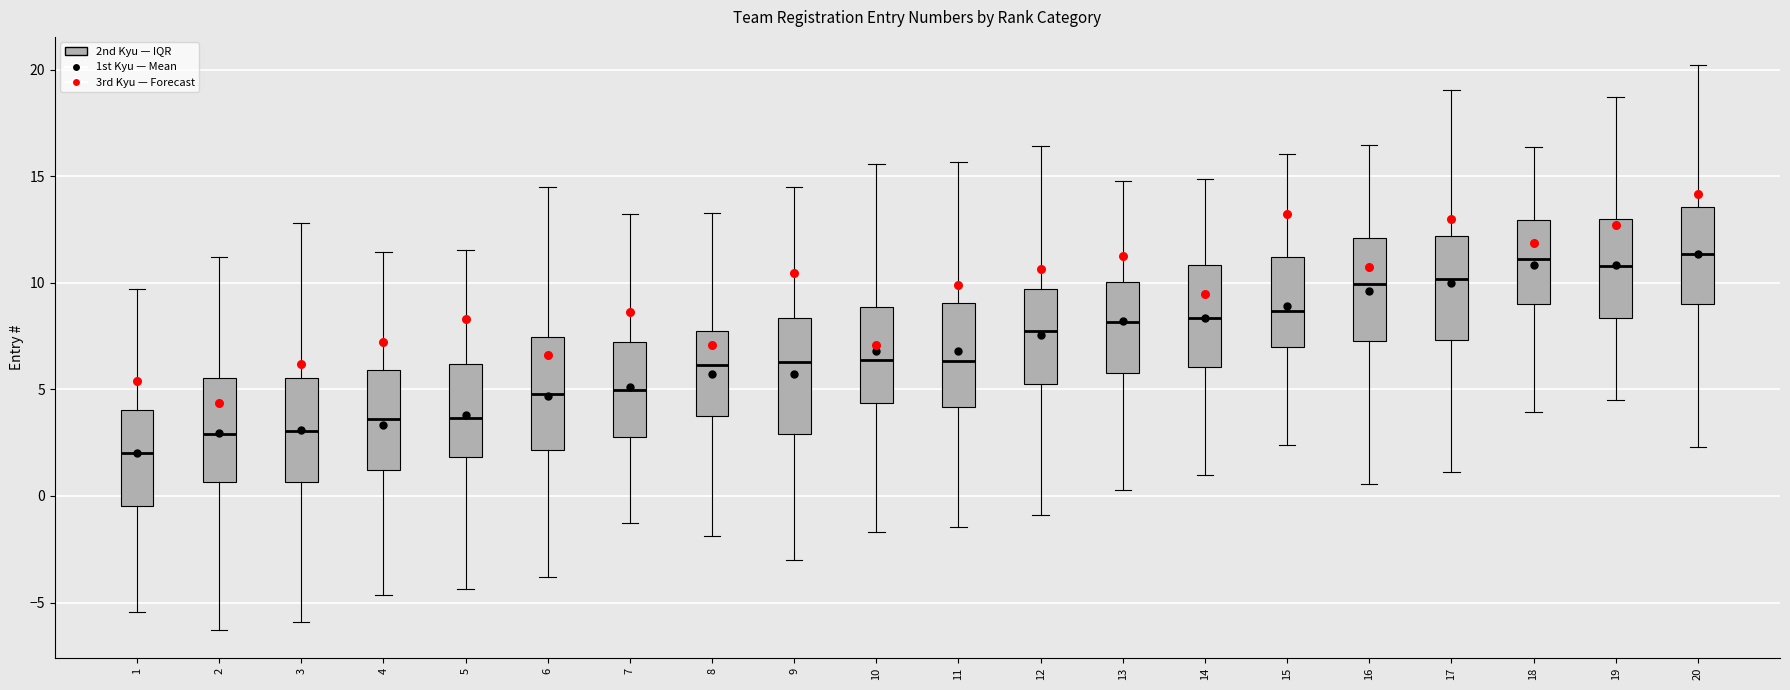

Reading left to right, read every box against the y-axis: the position of its median line, the range the box covers, and the ends of its whiskers. The values are not printed on the chart, so give them approximately, as read against the axis.

1: median 2.0, box -0.5 to 4.0, whiskers -5.5 to 9.5
2: median 3.0, box 0.5 to 5.5, whiskers -6.5 to 11.0
3: median 3.0, box 0.5 to 5.5, whiskers -6.0 to 13.0
4: median 3.5, box 1.0 to 6.0, whiskers -4.5 to 11.5
5: median 3.5, box 2.0 to 6.0, whiskers -4.5 to 11.5
6: median 5.0, box 2.0 to 7.5, whiskers -4.0 to 14.5
7: median 5.0, box 3.0 to 7.0, whiskers -1.5 to 13.0
8: median 6.0, box 4.0 to 7.5, whiskers -2.0 to 13.5
9: median 6.5, box 3.0 to 8.5, whiskers -3.0 to 14.5
10: median 6.5, box 4.5 to 9.0, whiskers -1.5 to 15.5
11: median 6.5, box 4.0 to 9.0, whiskers -1.5 to 15.5
12: median 7.5, box 5.5 to 9.5, whiskers -1.0 to 16.5
13: median 8.0, box 6.0 to 10.0, whiskers 0.5 to 15.0
14: median 8.5, box 6.0 to 11.0, whiskers 1.0 to 15.0
15: median 8.5, box 7.0 to 11.0, whiskers 2.5 to 16.0
16: median 10.0, box 7.5 to 12.0, whiskers 0.5 to 16.5
17: median 10.0, box 7.5 to 12.0, whiskers 1.0 to 19.0
18: median 11.0, box 9.0 to 13.0, whiskers 4.0 to 16.5
19: median 11.0, box 8.5 to 13.0, whiskers 4.5 to 18.5
20: median 11.5, box 9.0 to 13.5, whiskers 2.5 to 20.0